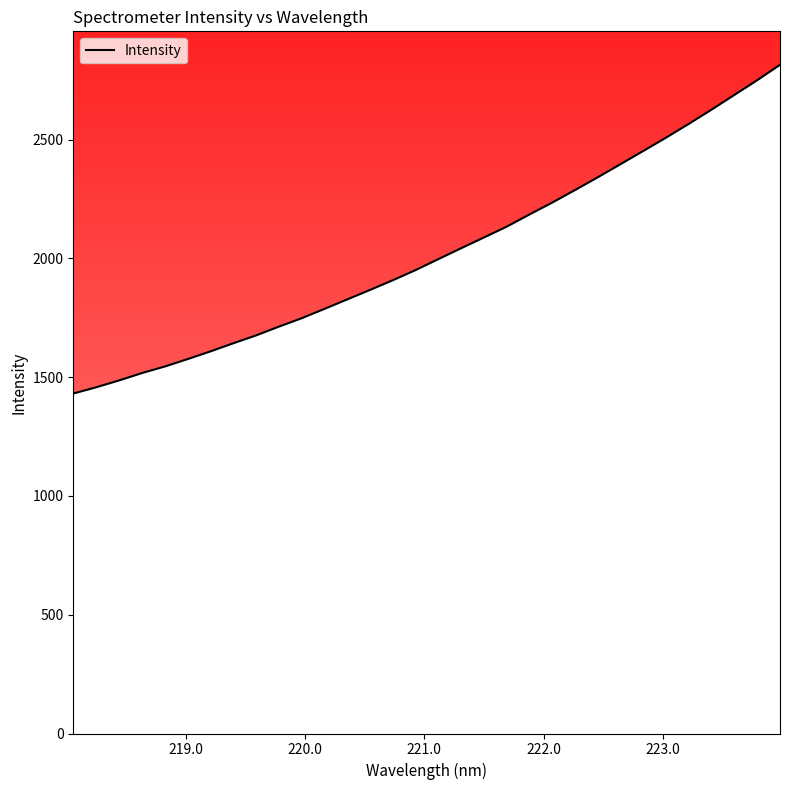

Does the chart display data point markers on the line(s)?

No